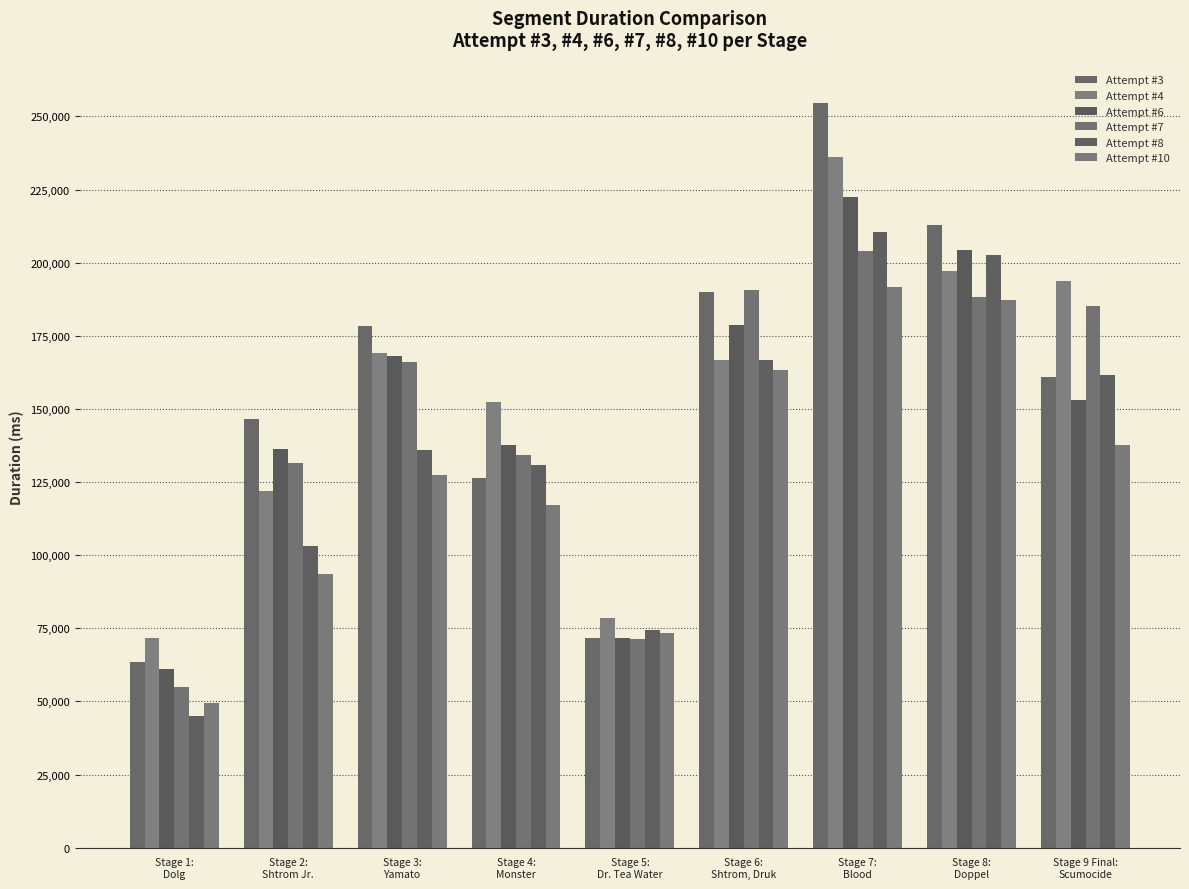

At which category is the sum across all series the highest?

Stage 7:
Blood